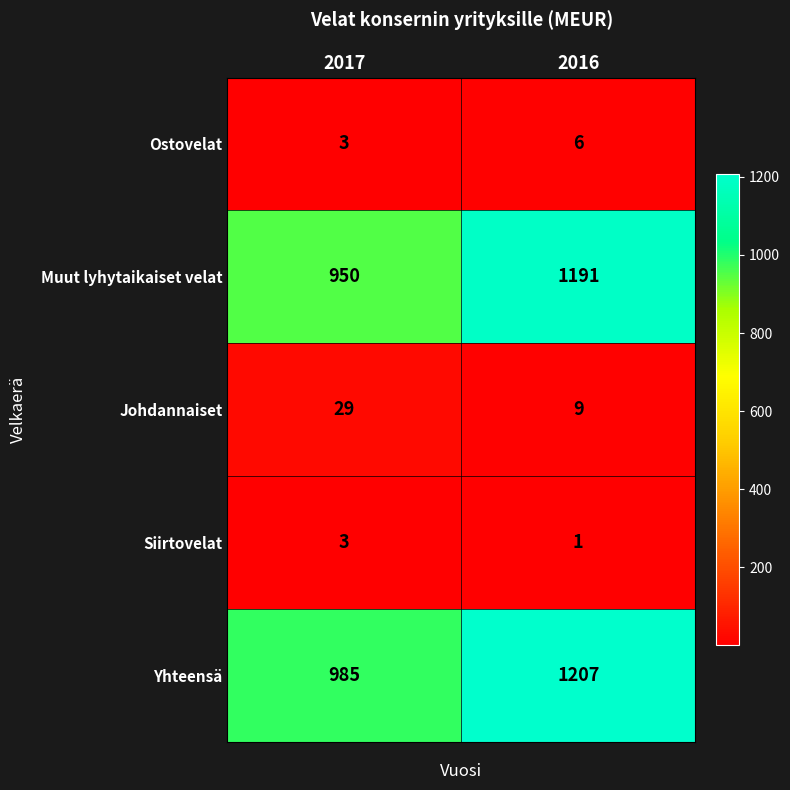

List the series in order of their peak value, lowest first.

Siirtovelat, Ostovelat, Johdannaiset, Muut lyhytaikaiset velat, Yhteensä